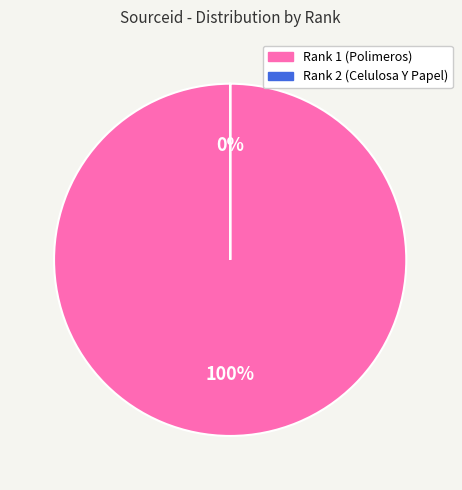

Is there a majority slice in this chart?

Yes